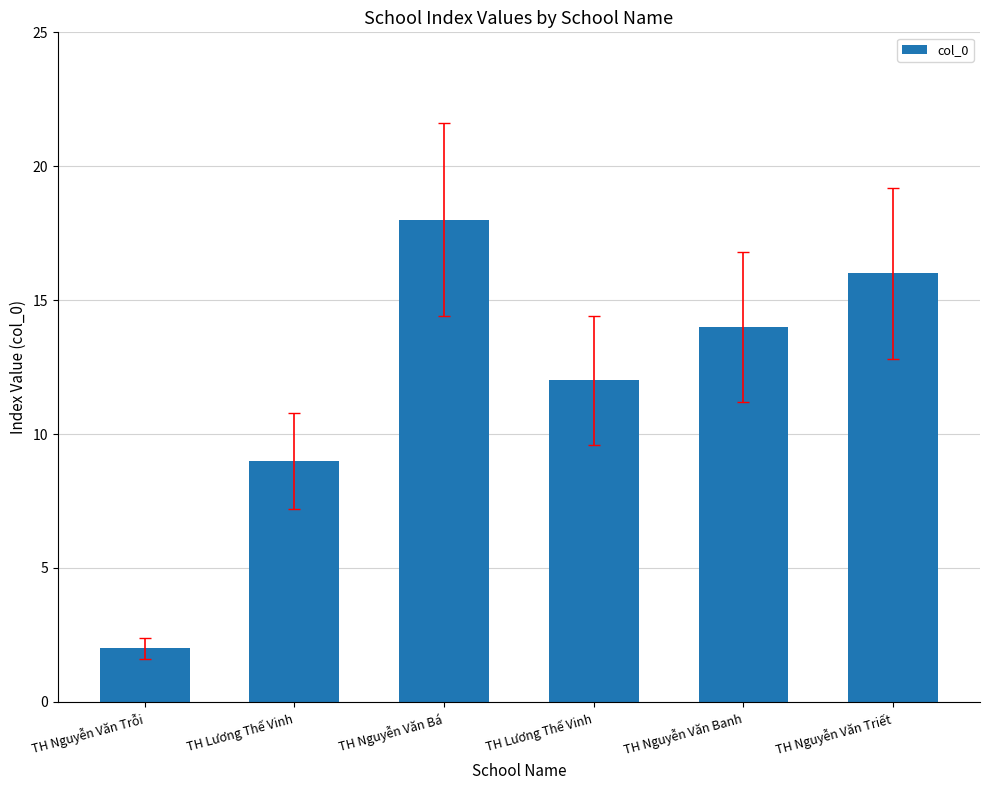

Between TH Nguyễn Văn Triết and TH Nguyễn Văn Banh, which is larger?

TH Nguyễn Văn Triết